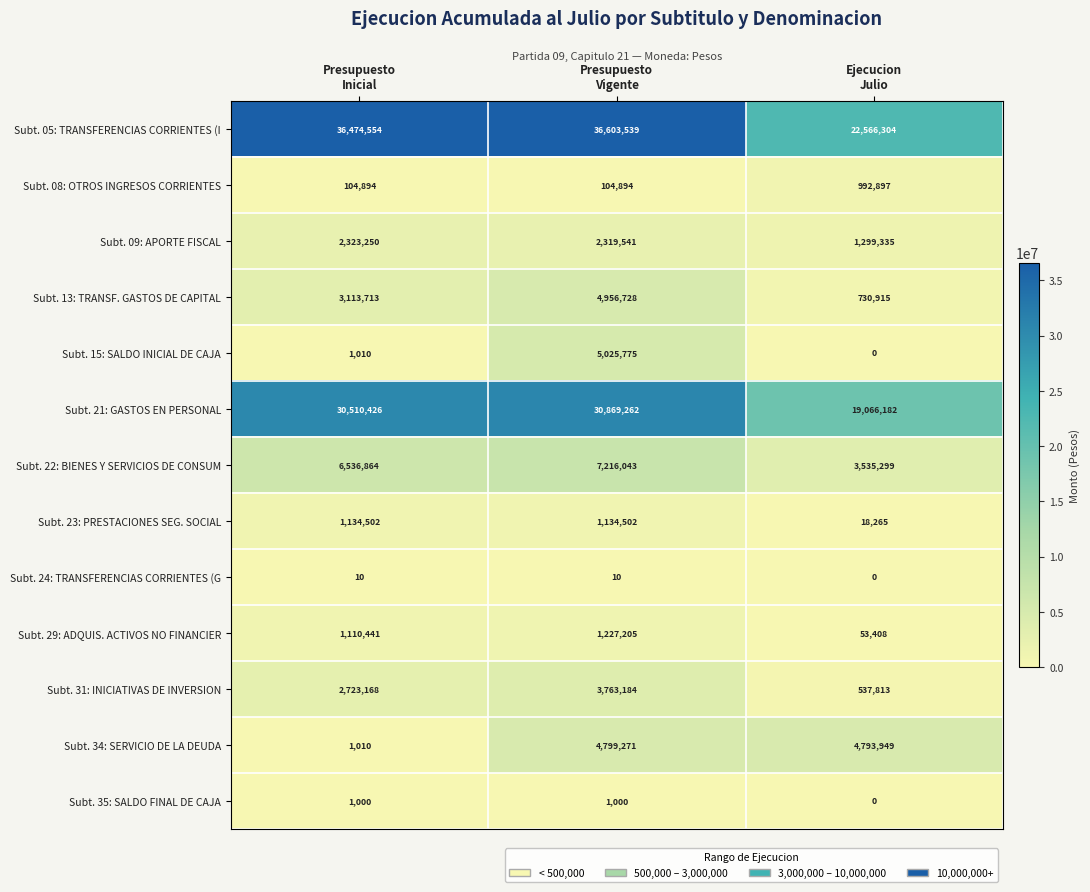

What is the average value of the Subt. 35: SALDO FINAL DE CAJA series?

667